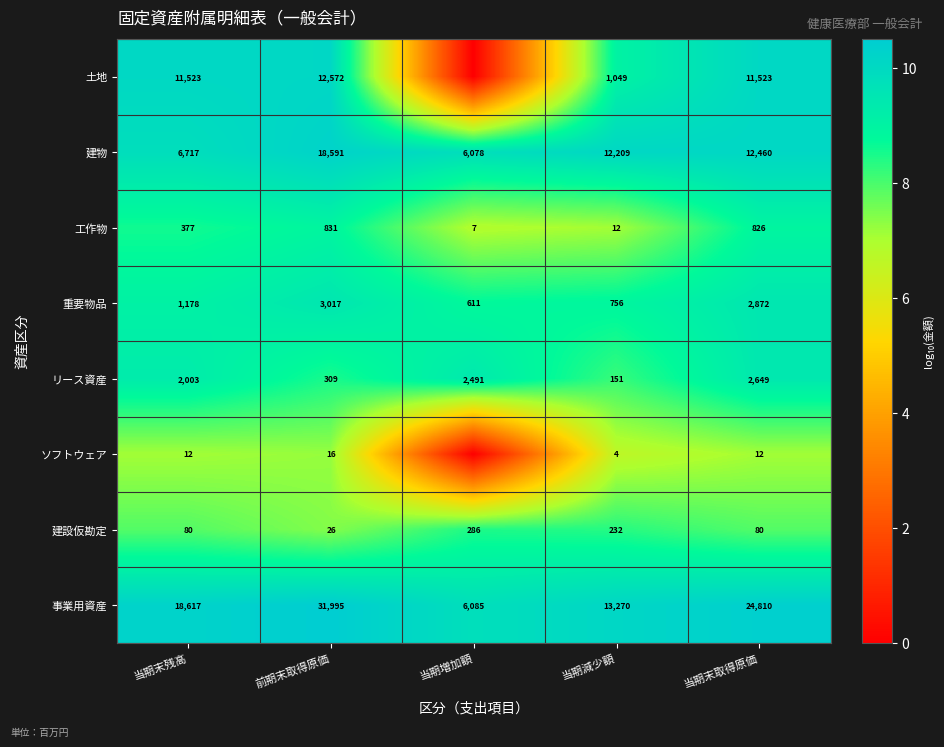

What is the sum of all 工作物 values?

2053